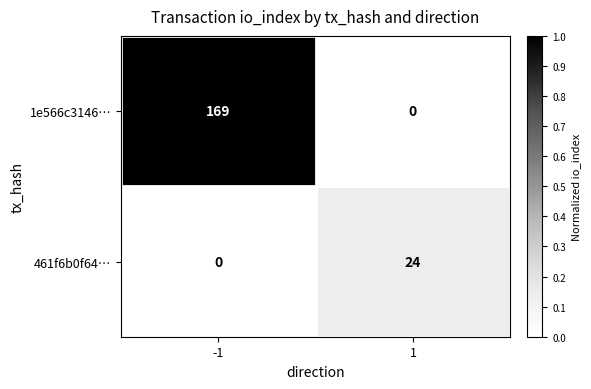

Rank the series by their maximum value, from highest to lowest.

1e566c3146…, 461f6b0f64…